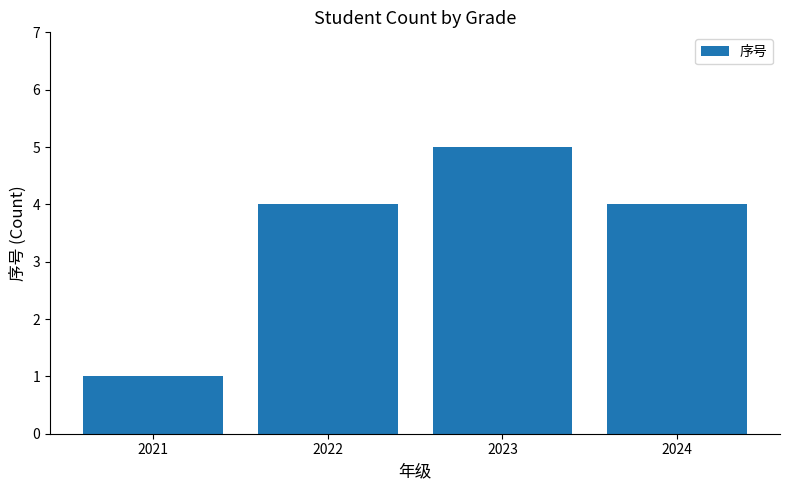

The value at 2023 is 2. True or false?

False